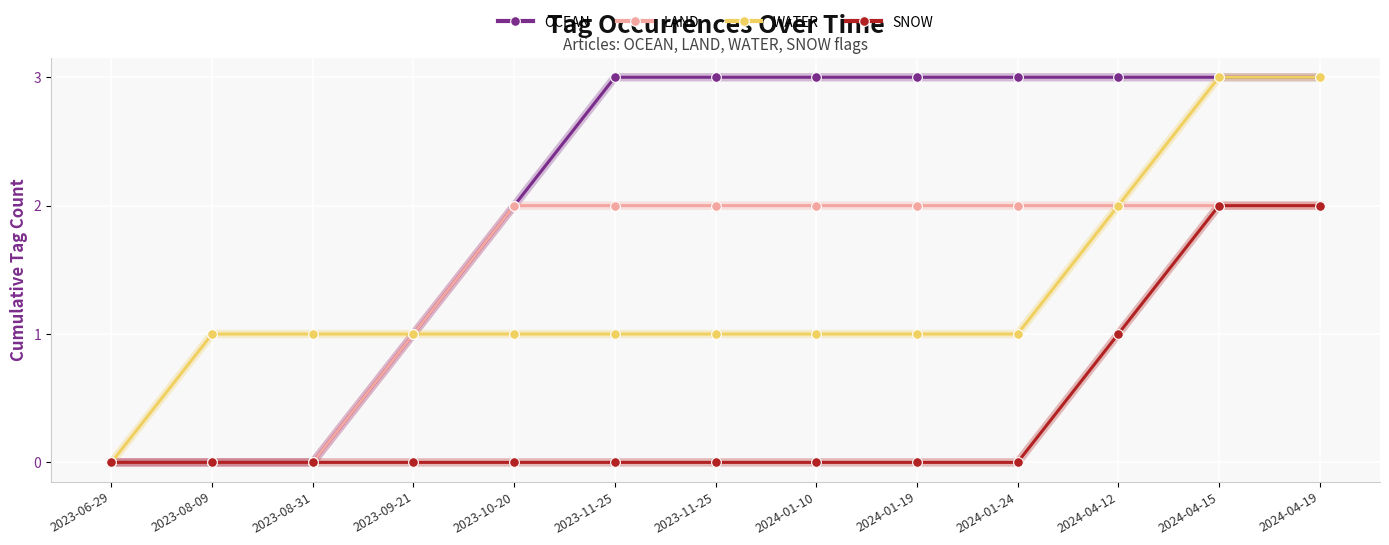

List the labels in order of WATER value, largest first.

2024-04-15, 2024-04-19, 2024-04-12, 2023-08-09, 2023-08-31, 2023-09-21, 2023-10-20, 2023-11-25, 2023-11-25, 2024-01-10, 2024-01-19, 2024-01-24, 2023-06-29